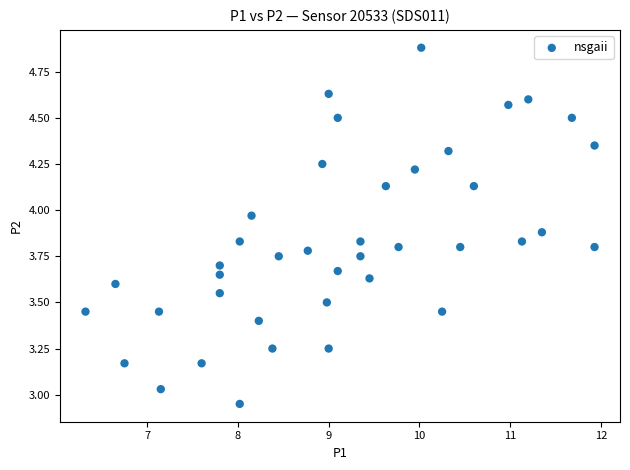

What is the range of Y values (max minus min)?

1.9